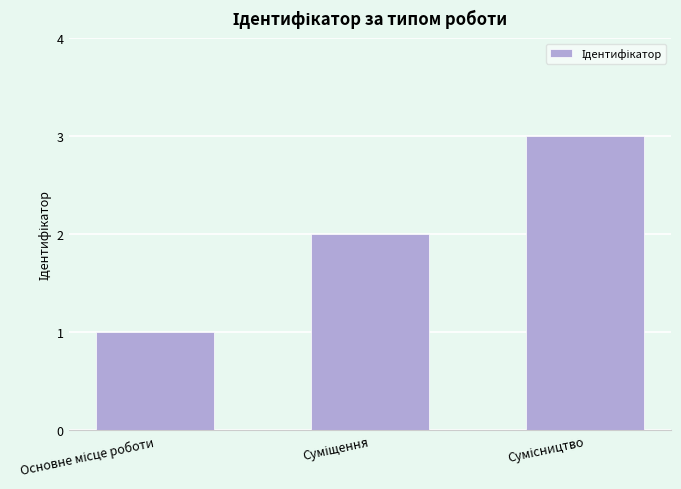

What is the sum of all values?

6